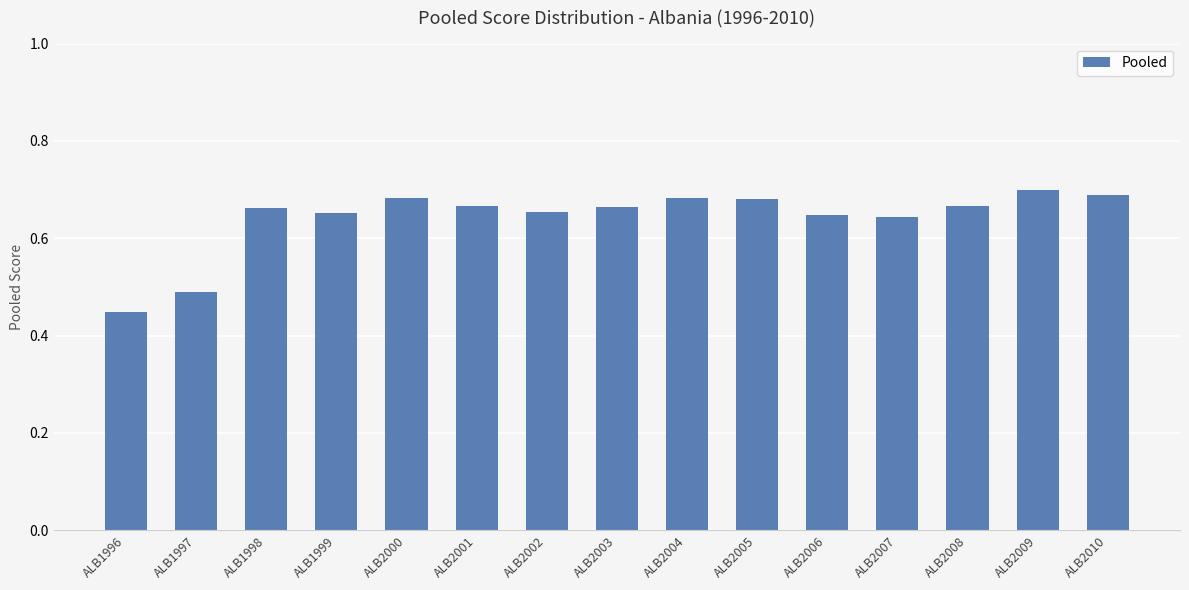

Between ALB2010 and ALB2002, which is larger?

ALB2010